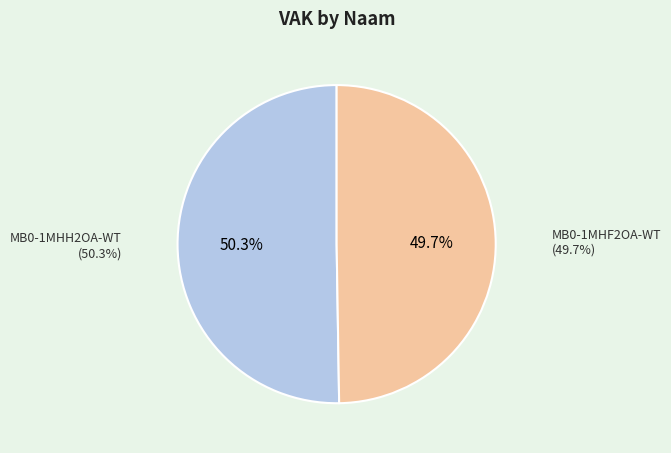

Is there a majority slice in this chart?

Yes